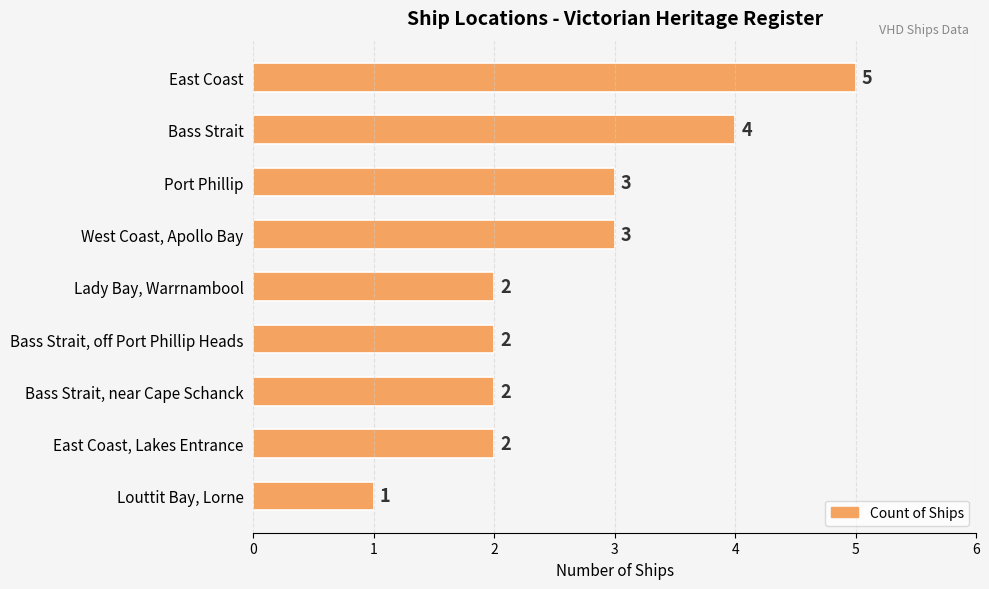

Which has a higher value, Louttit Bay, Lorne or East Coast?

East Coast